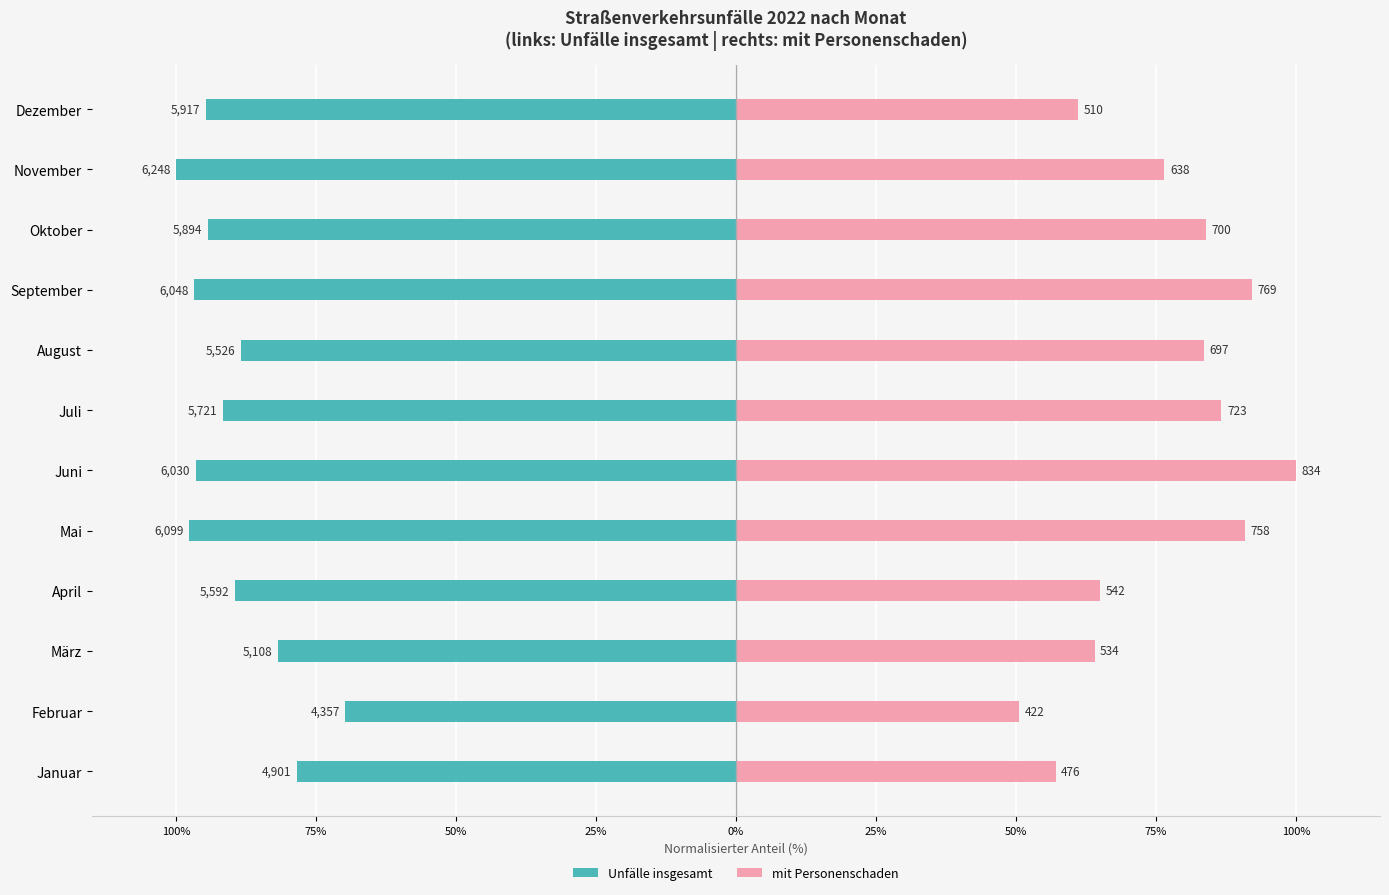

The value of mit Personenschaden at April is 91.5. True or false?

False